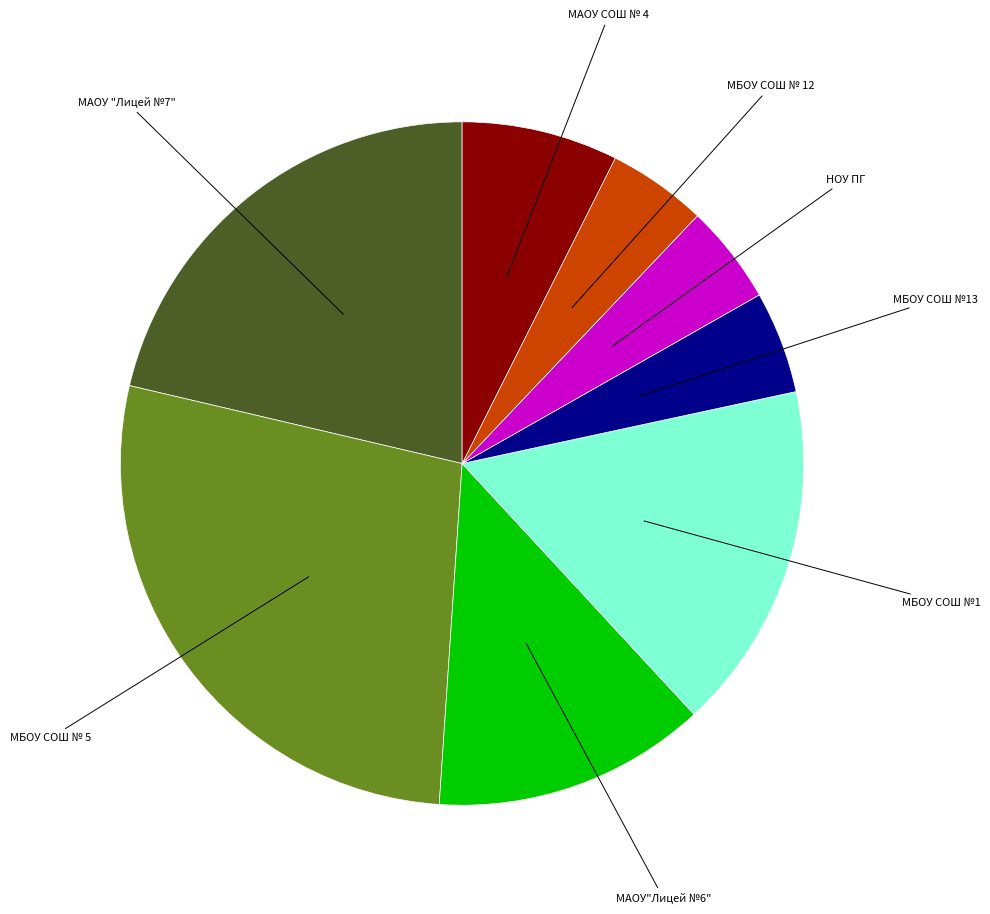

What is the largest slice in the pie chart?

МБОУ СОШ № 5